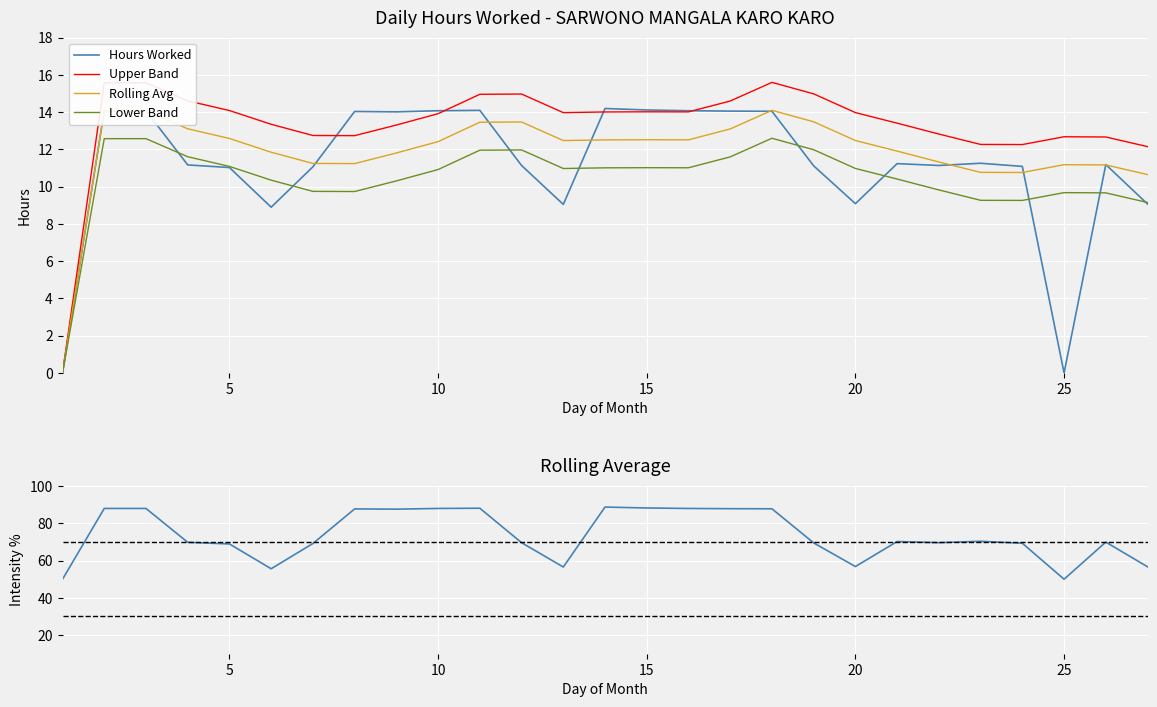

How many series are shown in this chart?

5